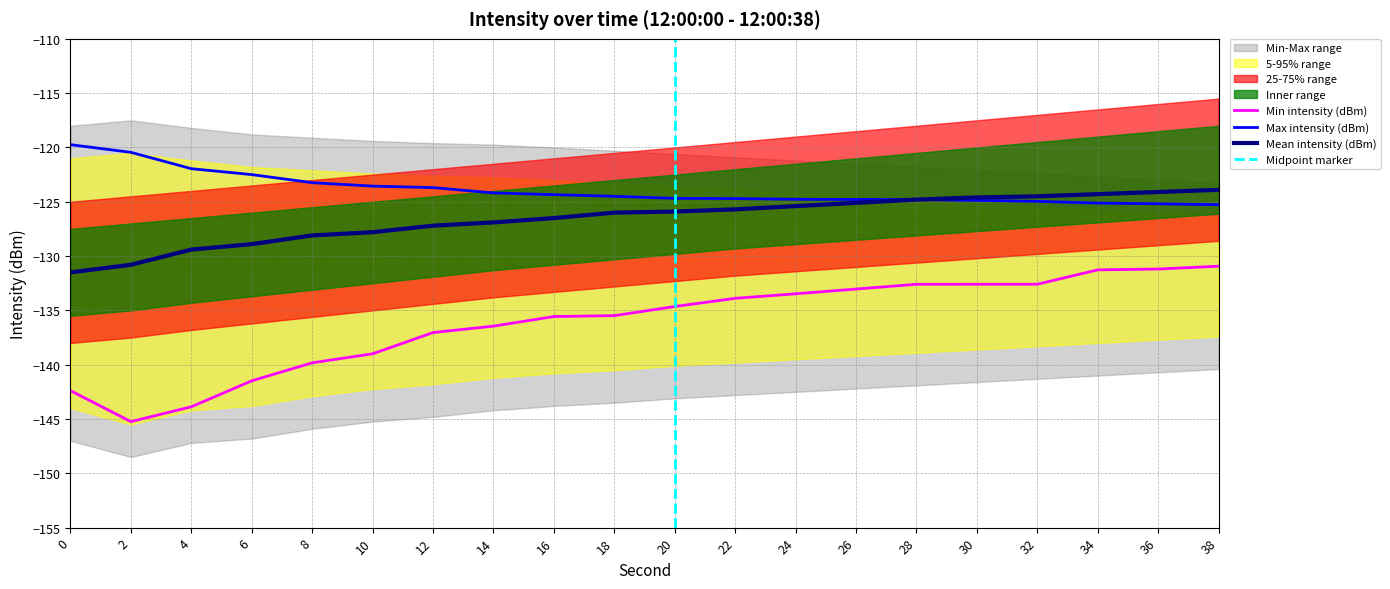

Reading left to right, what are all the values shown in this chart?

Min intensity (dBm): -142.4	-145.2	-143.9	-141.5	-139.8	-139.0	-137.0	-136.4	-135.6	-135.5	-134.6	-133.9	-133.5	-133.0	-132.6	-132.6	-132.6	-131.3	-131.2	-130.9
Mean intensity (dBm): -131.5	-130.8	-129.4	-128.9	-128.1	-127.8	-127.2	-126.9	-126.5	-126.0	-125.9	-125.7	-125.4	-125.1	-124.8	-124.6	-124.5	-124.3	-124.1	-123.9
Max intensity (dBm): -119.7	-120.4	-122.0	-122.5	-123.2	-123.6	-123.7	-124.2	-124.3	-124.5	-124.7	-124.7	-124.8	-124.8	-124.8	-124.9	-125.0	-125.1	-125.2	-125.3